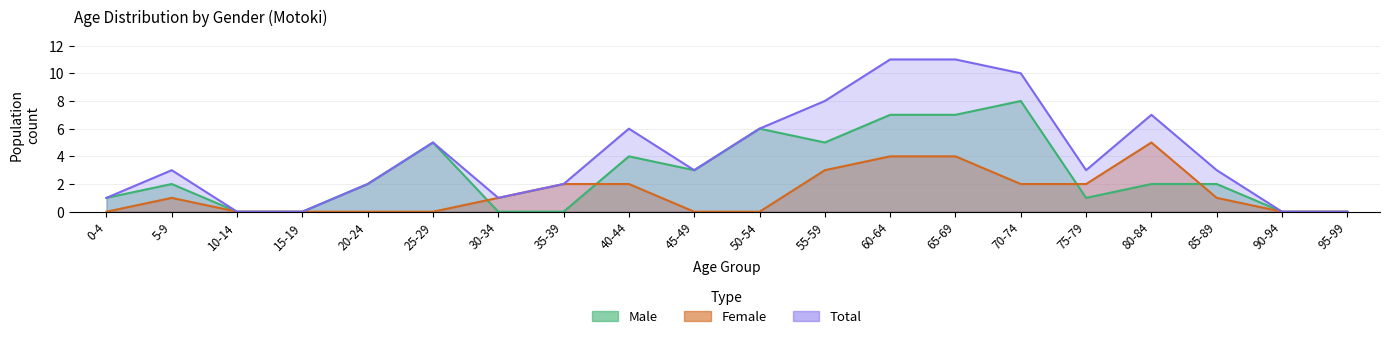

Reading left to right, what are all the values shown in this chart?

Male: 1	2	0	0	2	5	0	0	4	3	6	5	7	7	8	1	2	2	0	0
Female: 0	1	0	0	0	0	1	2	2	0	0	3	4	4	2	2	5	1	0	0
Total: 1	3	0	0	2	5	1	2	6	3	6	8	11	11	10	3	7	3	0	0